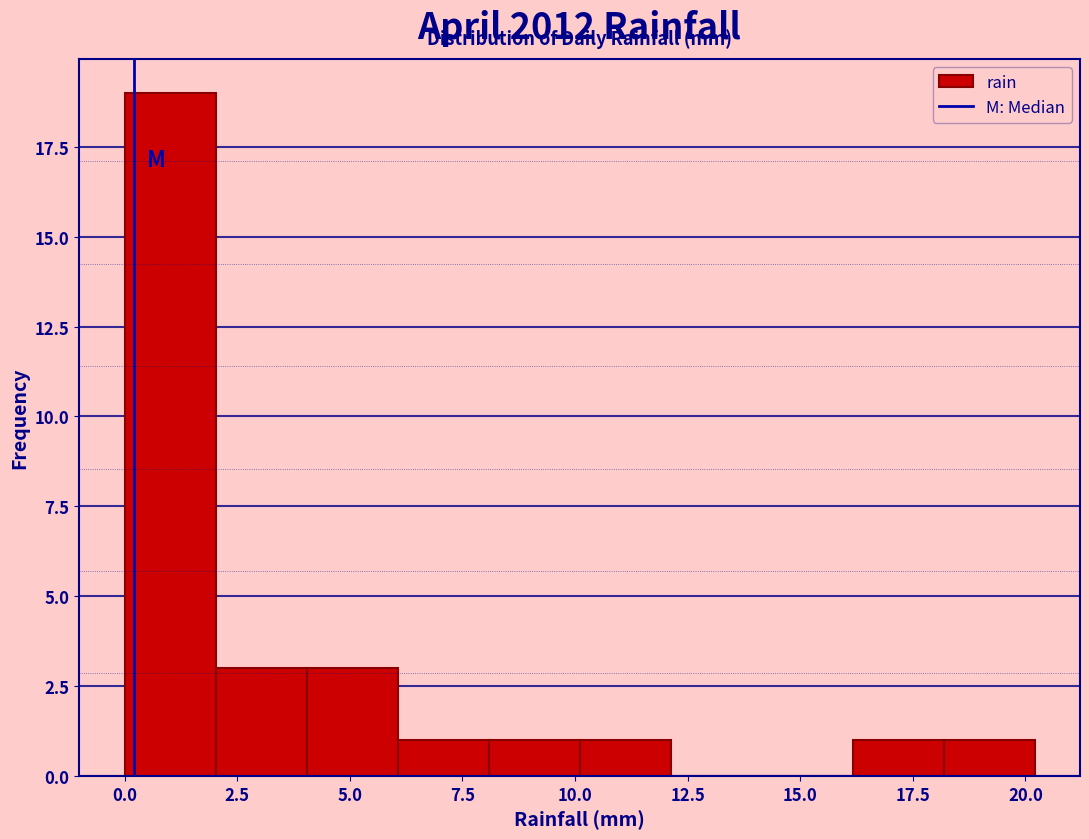

Over which range of the x-axis is the bar tallest?

0 to 2